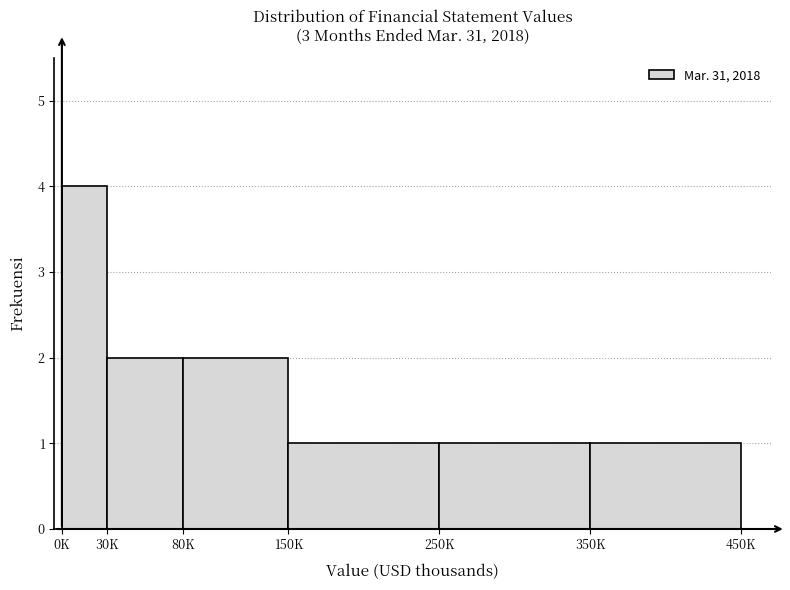

Reading right to left, what are all the values shown in this chart?

350K=1	250K=1	150K=1	80K=2	30K=2	0K=4